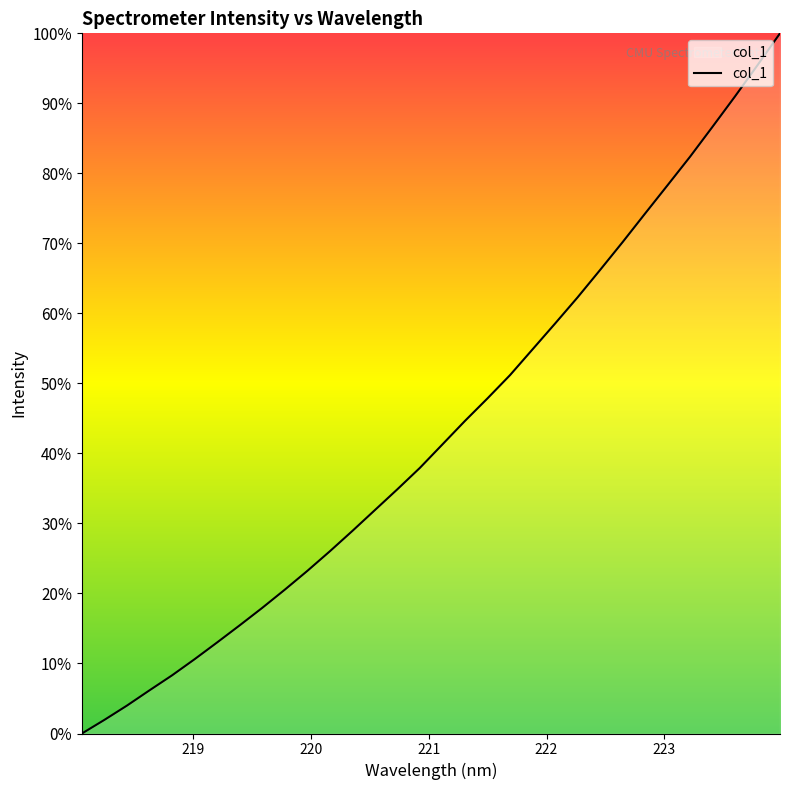

What is the maximum value shown in the chart?

100.0